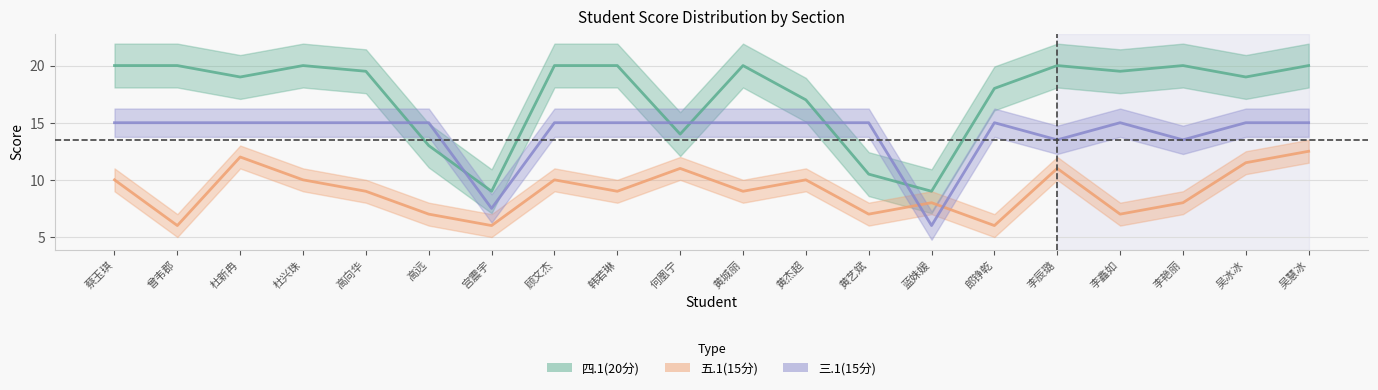

In 五.1(15分), how many points are higher than both neighbors (excluding endpoints)?

6